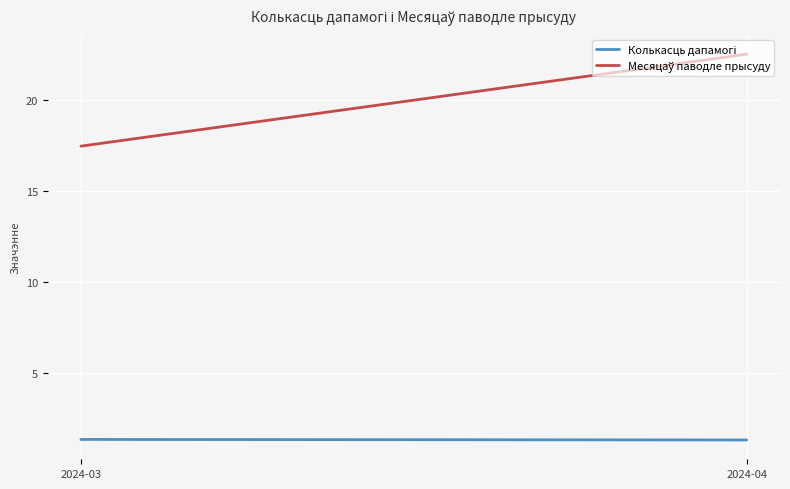

At which label is Месяцаў паводле прысуду closest to 19?

2024-03